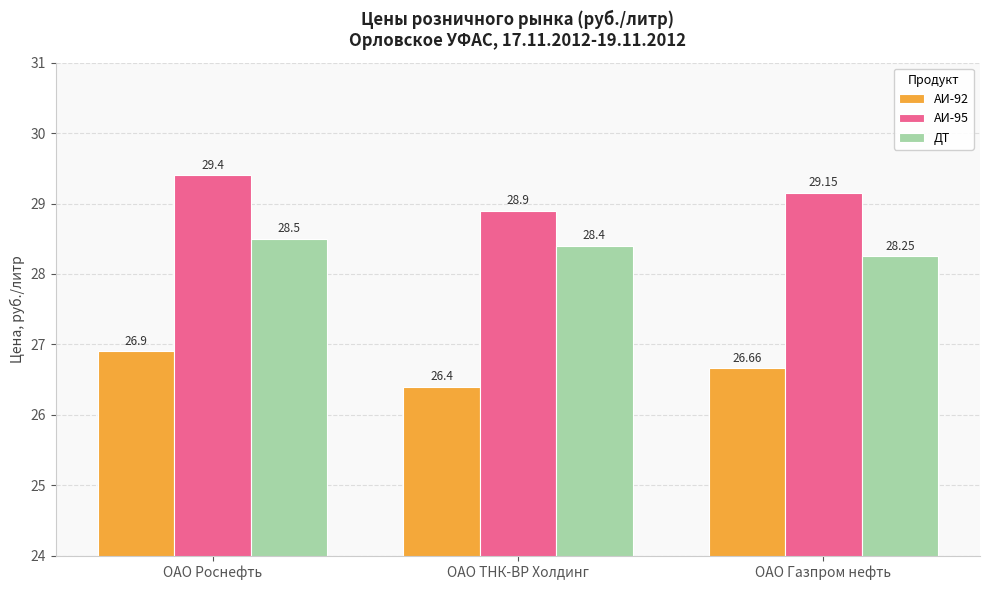

What is the average value of the ДТ series?

28.4